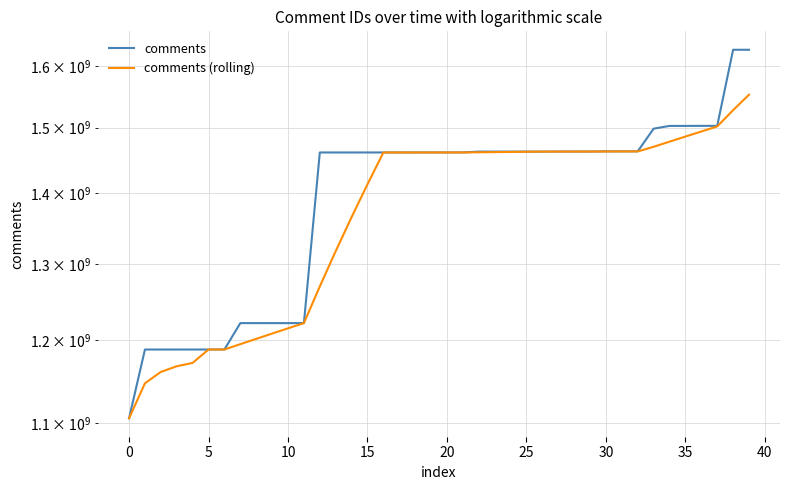

Reading left to right, list all the values displayed in this chart.

comments: 1105474232.0	1188223299.0	1188223933.0	1188225625.0	1188228964.0	1188233729.0	1188317682.0	1221621466.0	1221621529.0	1221621700.0	1221622873.0	1221623052.0	1461226402.0	1461230197.0	1461230436.0	1461232709.0	1461234311.0	1461234591.0	1461259490.0	1461260978.0	1461262577.0	1461285545.0	1462554175.0	1462556829.0	1462562735.0	1462564717.0	1462570187.0	1462682795.0	1462691466.0	1462693867.0	1462962682.0	1462965256.0	1462968053.0	1498167714.0	1502543165.0	1502546045.0	1502629219.0	1502629404.0	1627563202.0	1627564127.0
comments (rolling): 1105474232.0	1146848765.5	1160640488.0	1167536772.2	1171675210.6	1188227110.0	1188245986.6	1194925493.2	1201604674.0	1208283221.2	1214961050.0	1221622124.0	1269543111.2	1317464844.8	1365386592.0	1413308559.2	1461230811.0	1461232448.8	1461238307.4	1461244415.8	1461250389.4	1461260636.2	1461524553.0	1461784020.8	1462044372.2	1462304800.2	1462561728.6	1462587452.6	1462614380.0	1462640606.4	1462720199.4	1462799213.2	1462856264.8	1469951514.4	1477921374.0	1485838046.6	1493770839.2	1501703109.4	1527582207.0	1552586399.4